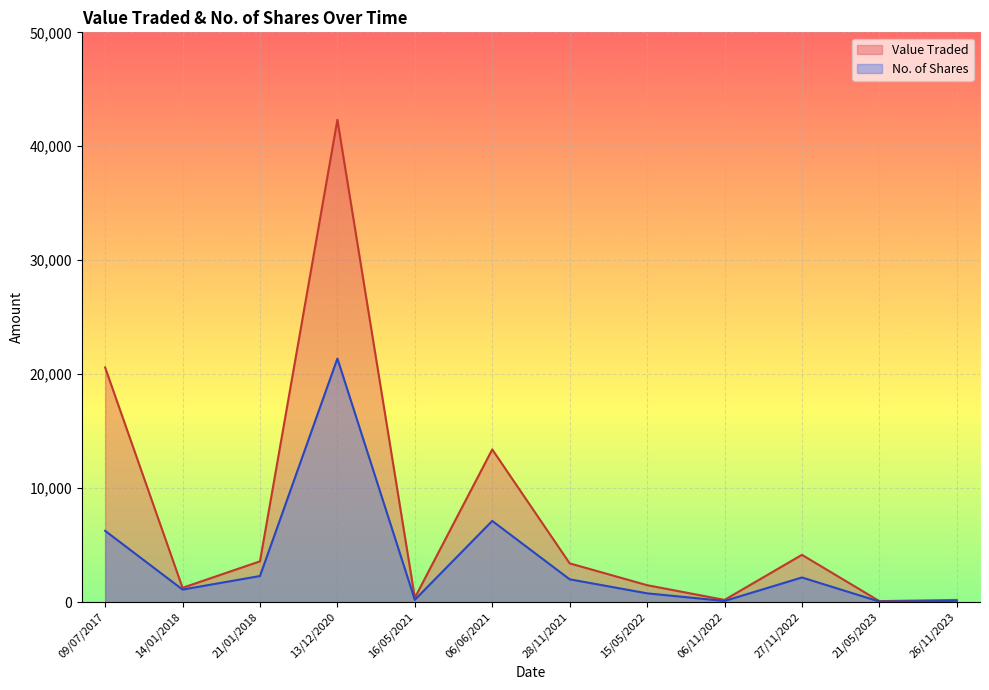

The No. of Shares series shows 390 at 15/05/2022. True or false?

False